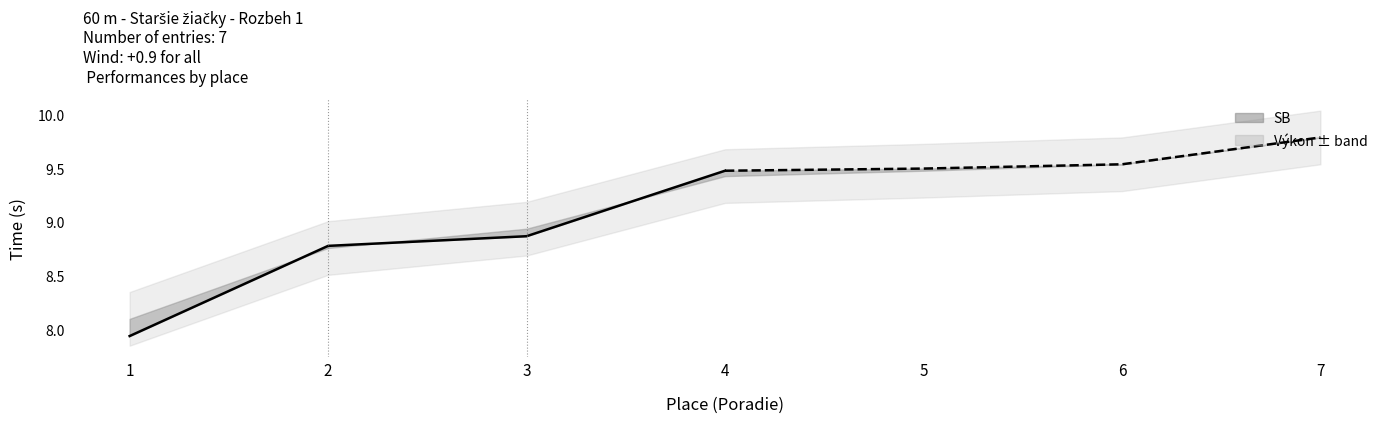

True or false: SB has more than 0 points higher than both neighbors.

False